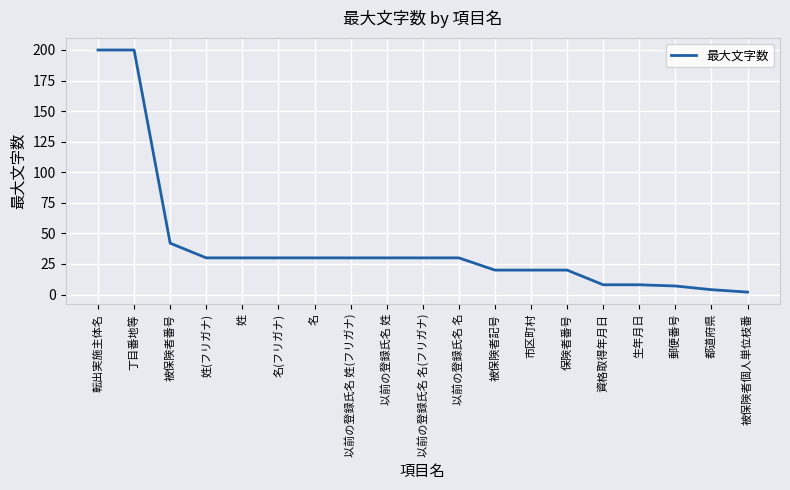

At which category does the chart reach its minimum across all series?

被保険者個人単位枝番